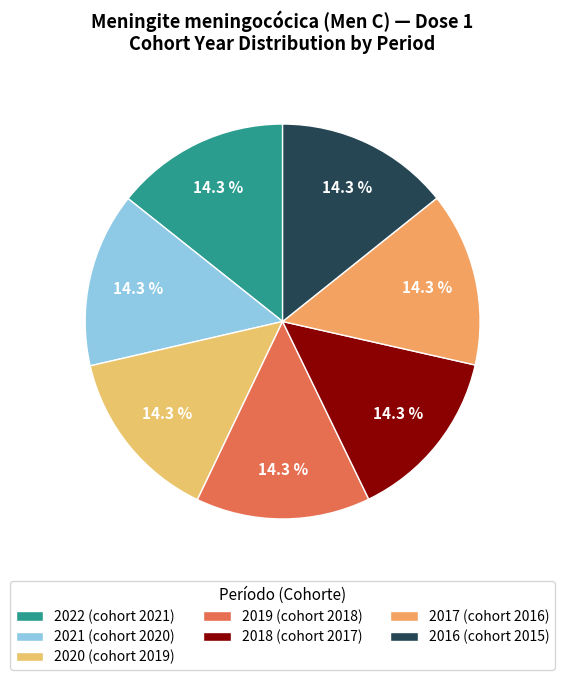

Rank the categories by value from highest to lowest.

2022, 2021, 2020, 2019, 2018, 2017, 2016